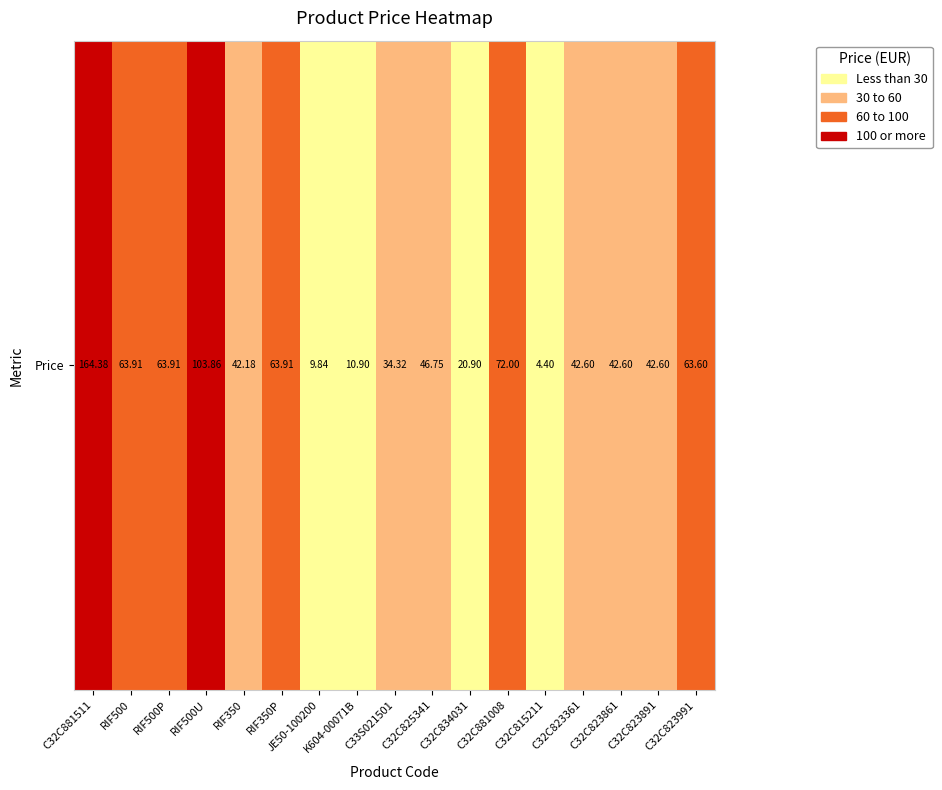

Read the value at C32C881008.

72.0